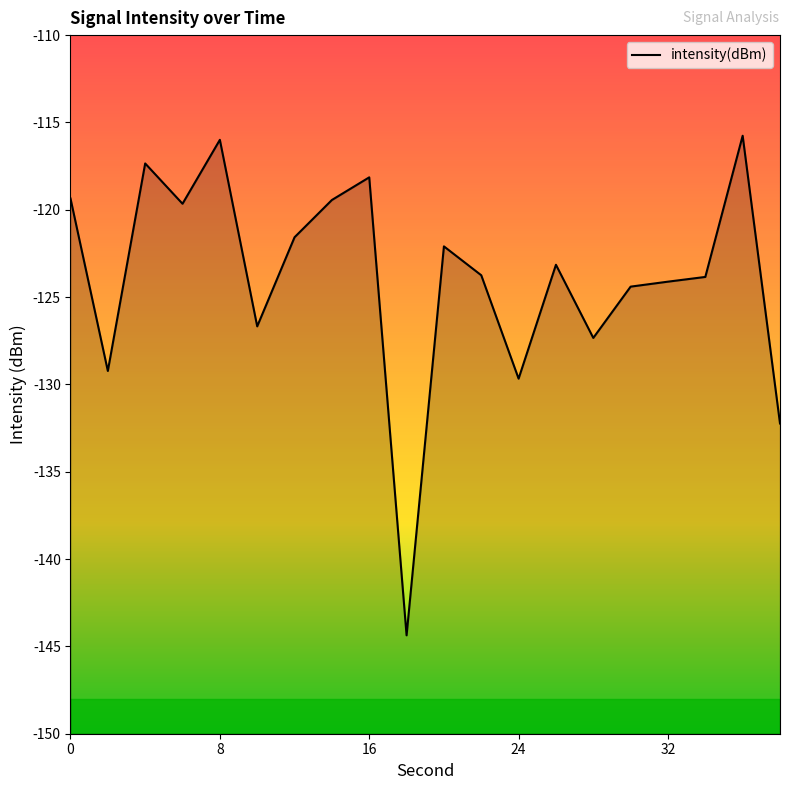

What is the smallest value displayed?

-144.4